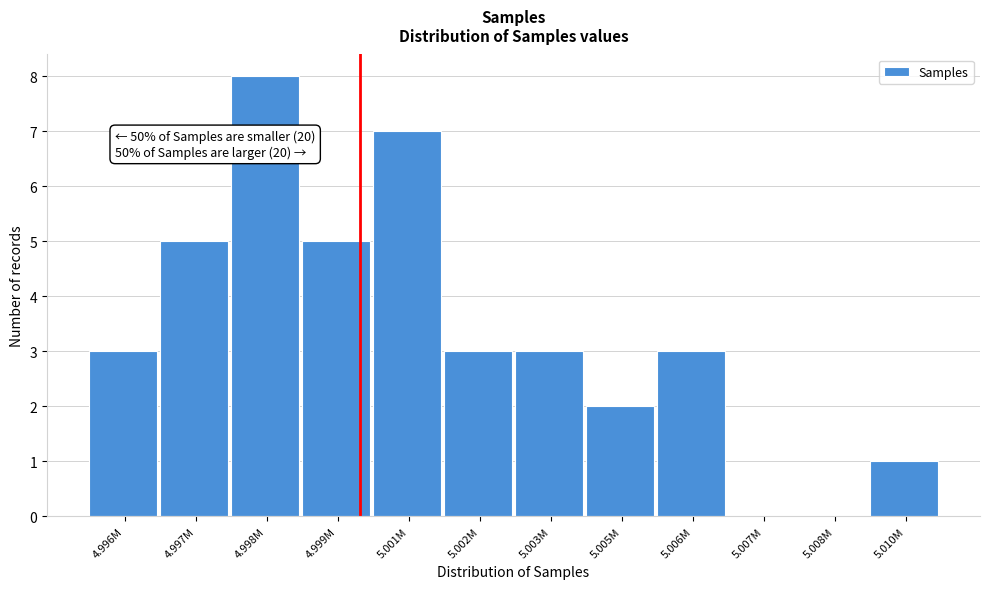

Reading left to right, extract all data points from this chart.

4.996M=3	4.997M=5	4.998M=8	4.999M=5	5.001M=7	5.002M=3	5.003M=3	5.005M=2	5.006M=3	5.007M=0	5.008M=0	5.010M=1